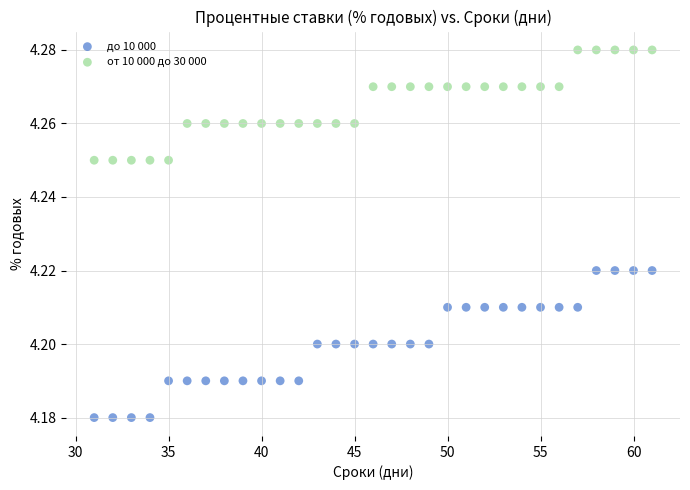

Which series reaches the minimum Y coordinate?

до 10 000